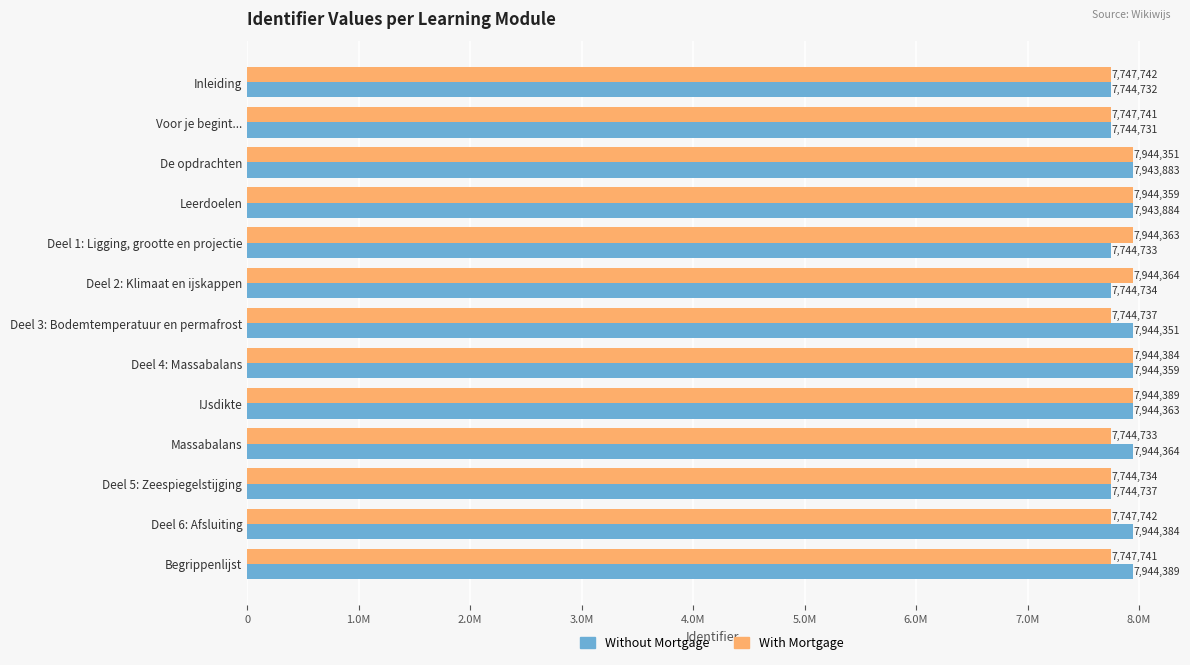

What are all the series names shown in the legend?

Without Mortgage, With Mortgage